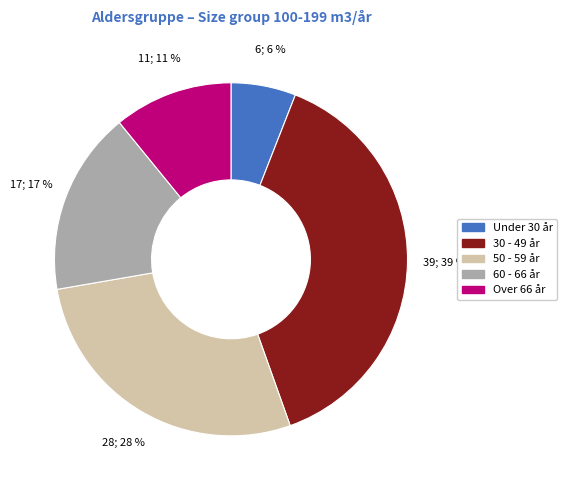

Which slice is the largest?

30 - 49 år